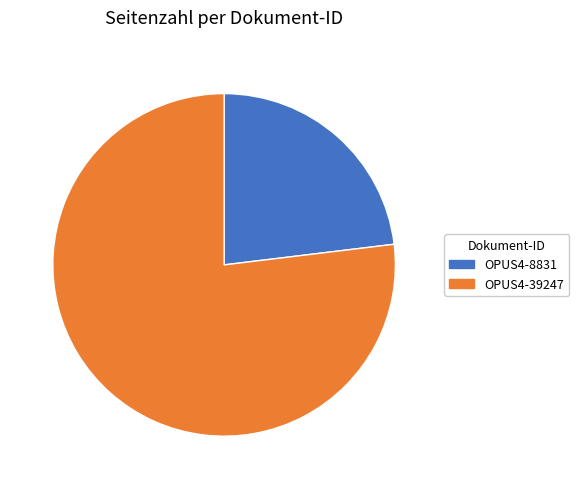

The OPUS4-39247 slice represents 87% of the pie. True or false?

False